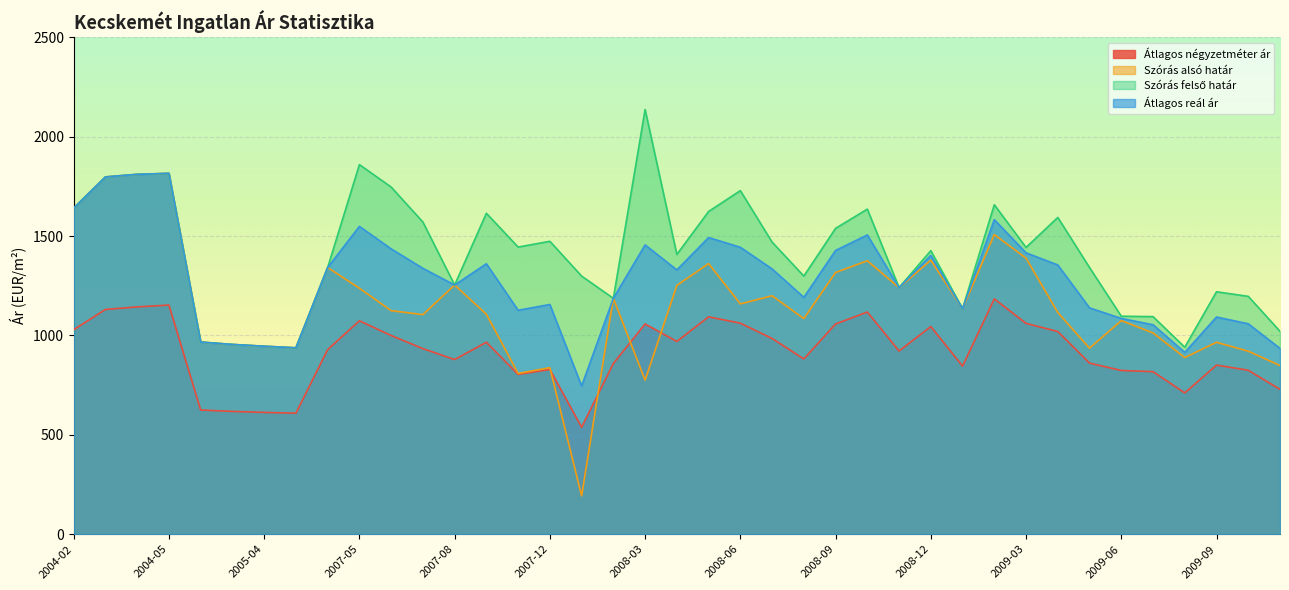

Rank the series by their maximum value, from highest to lowest.

Szórás felső határ, Szórás alsó határ, Átlagos reál ár, Átlagos négyzetméter ár